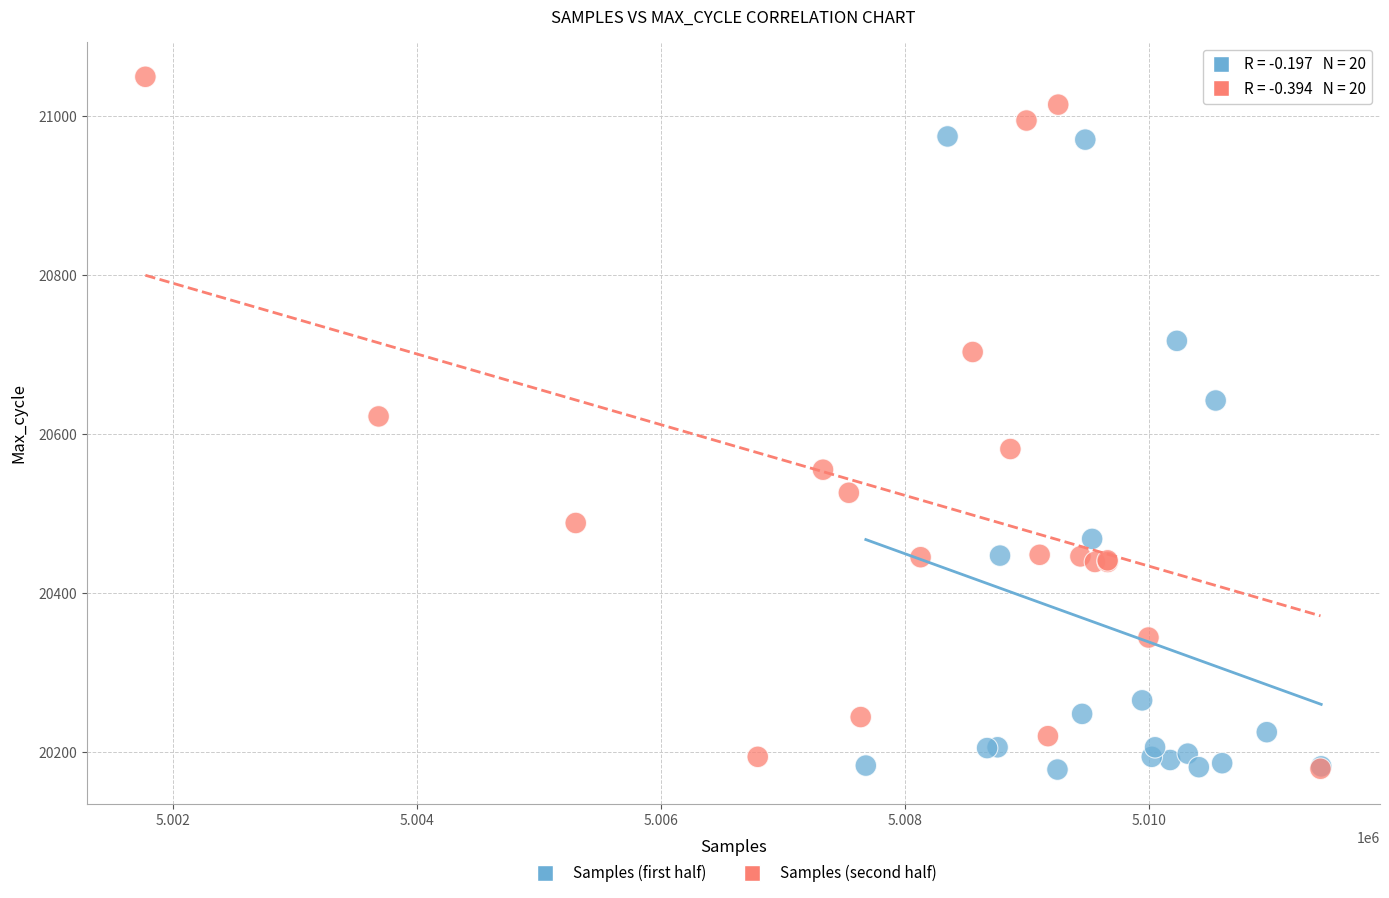

Which series contains the highest Y value?

Samples (second half)